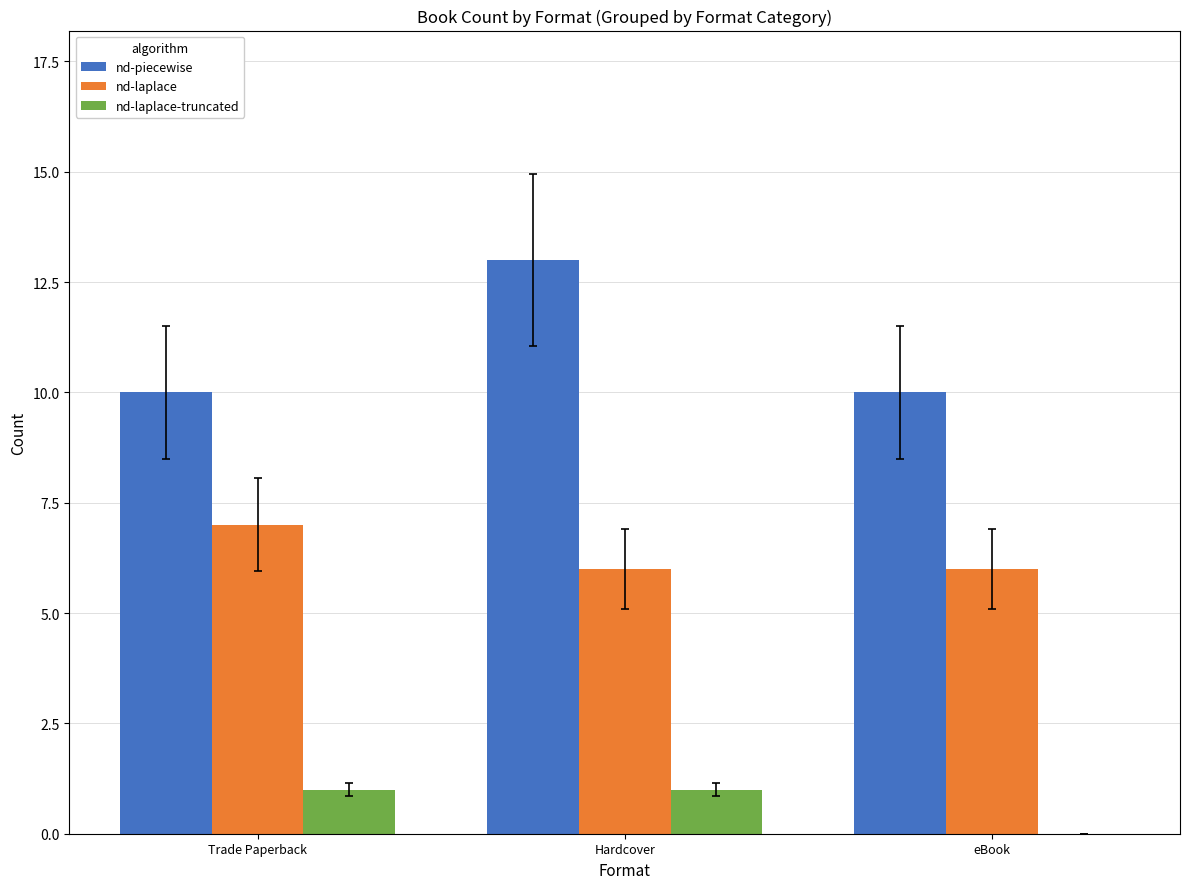

Is the value of nd-piecewise at eBook greater than the value of nd-laplace-truncated at eBook?

Yes